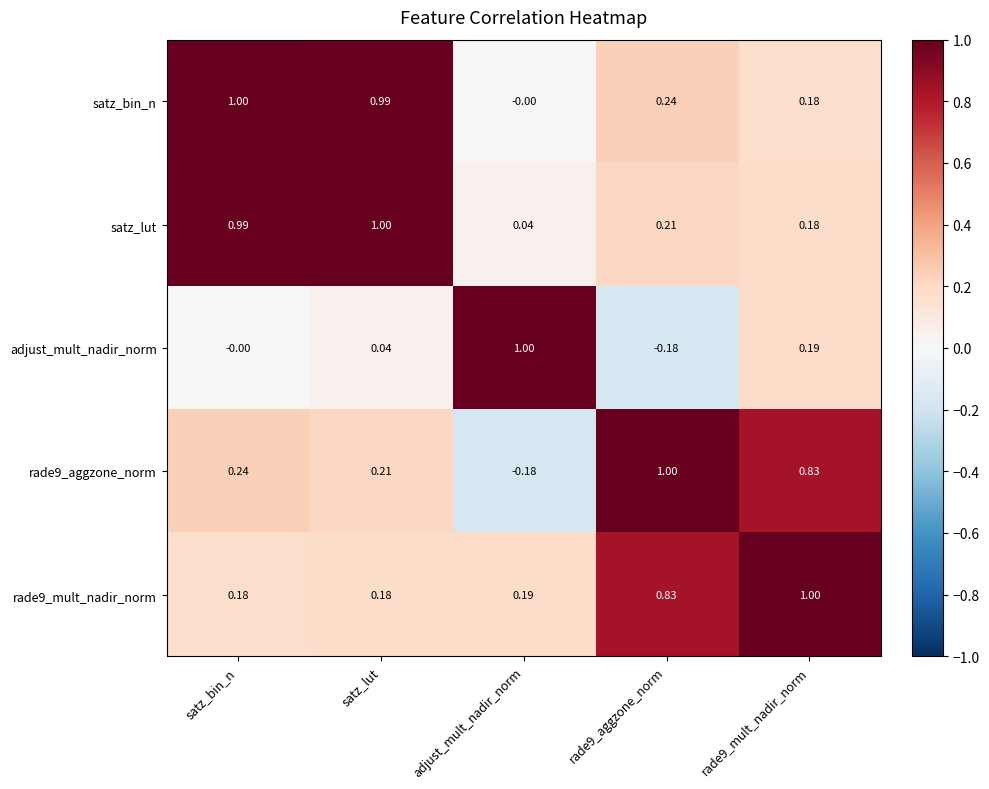

Which series has the largest total across all categories?

satz_lut